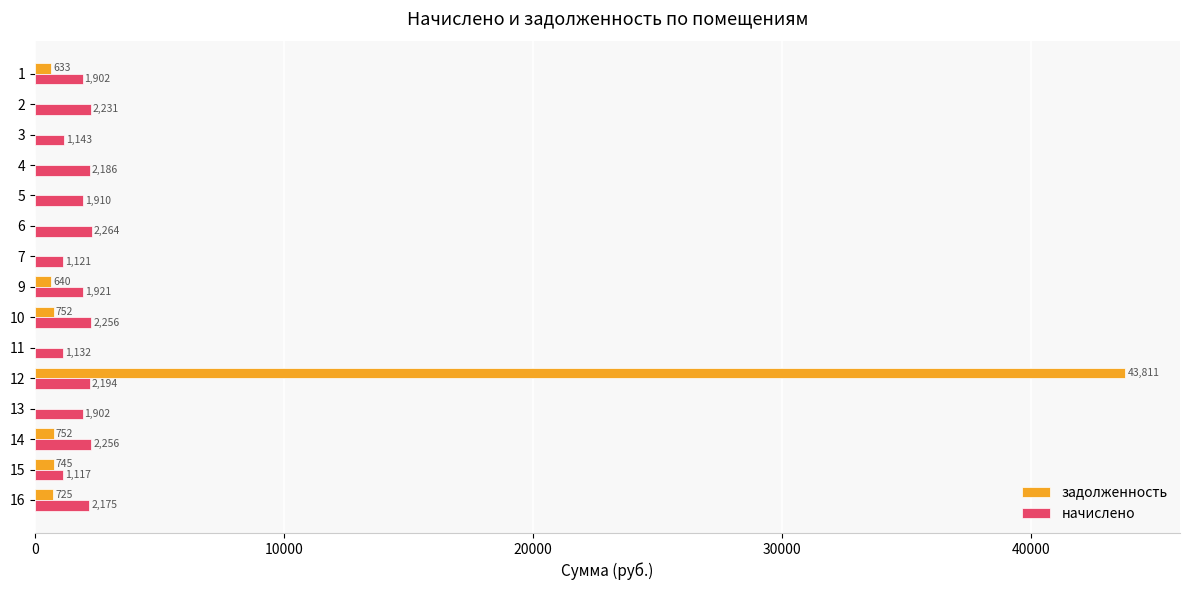

What is the approximate value of задолженность at 16?

725.1